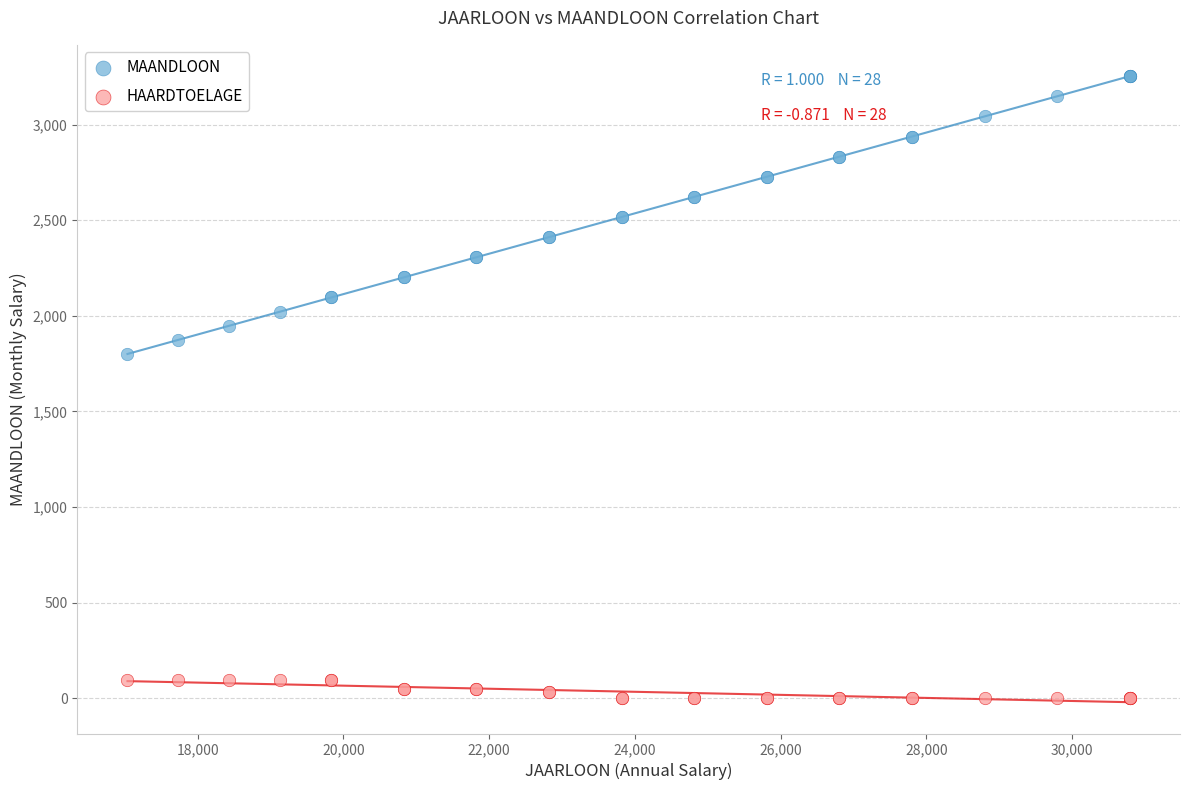

Which series contains the highest Y value?

MAANDLOON